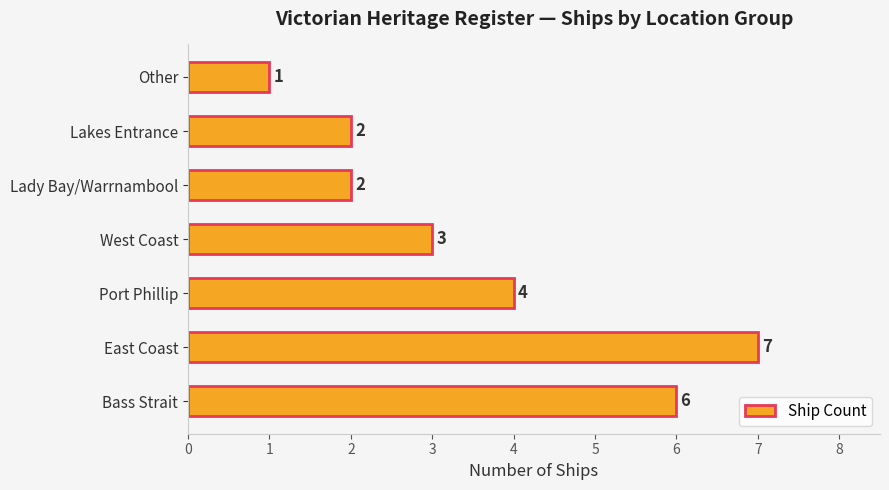

At which category does the chart reach its minimum across all series?

Other